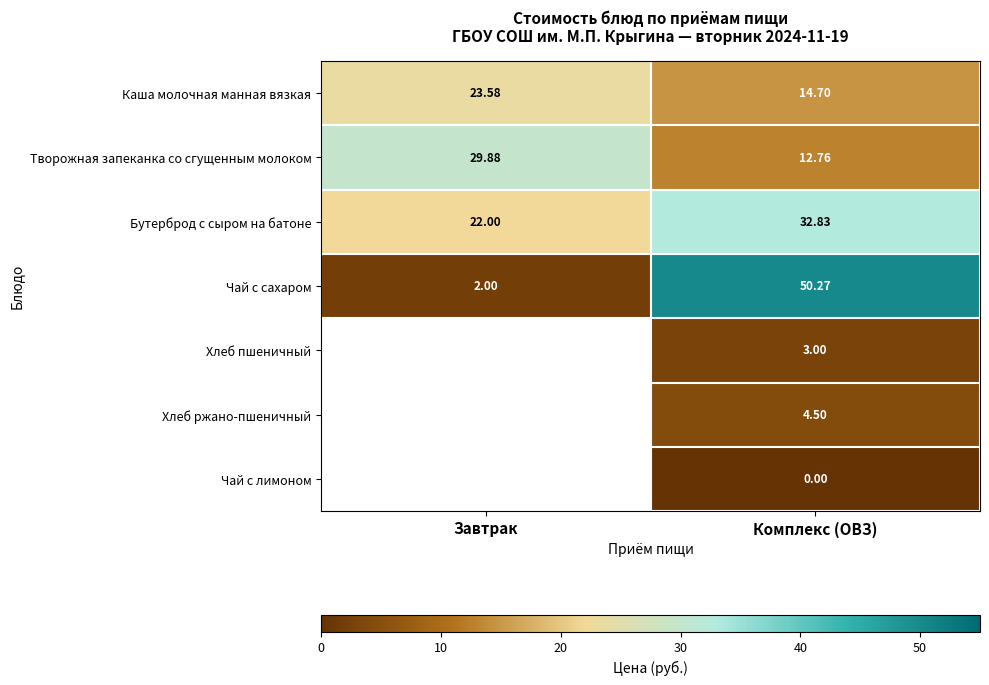

How many categories are shown in the chart?

2